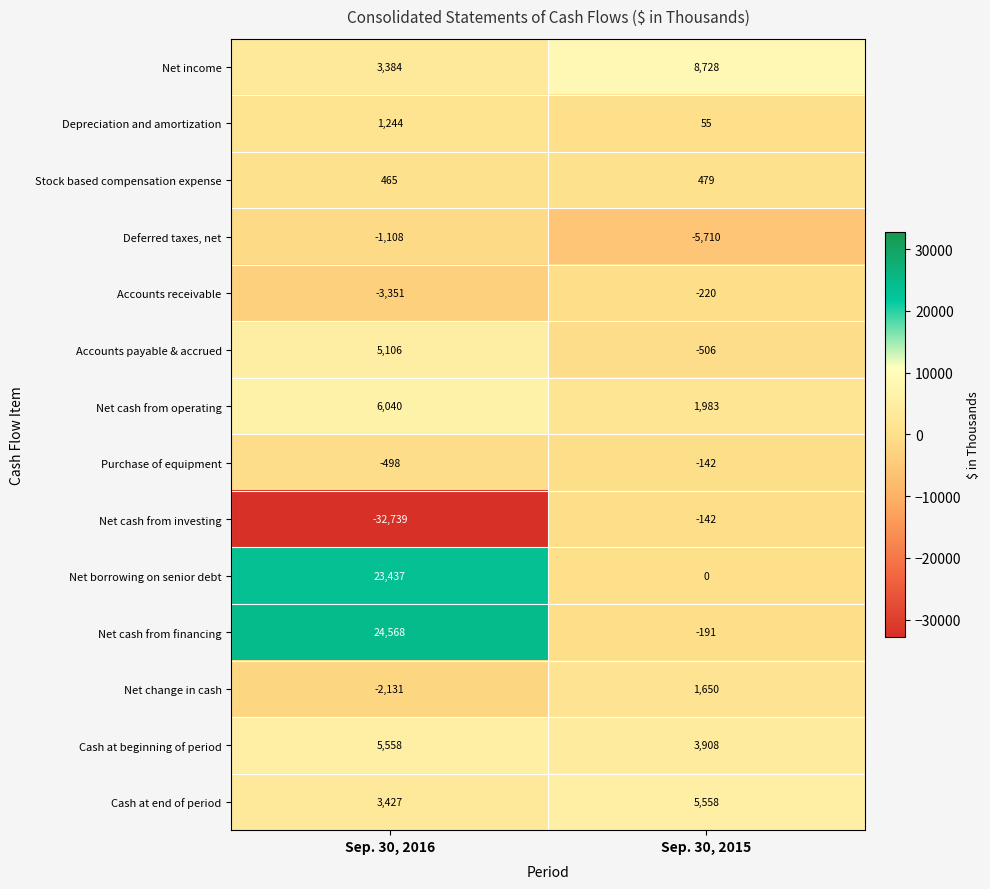

The value of Stock based compensation expense at Sep. 30, 2016 is 138. True or false?

False